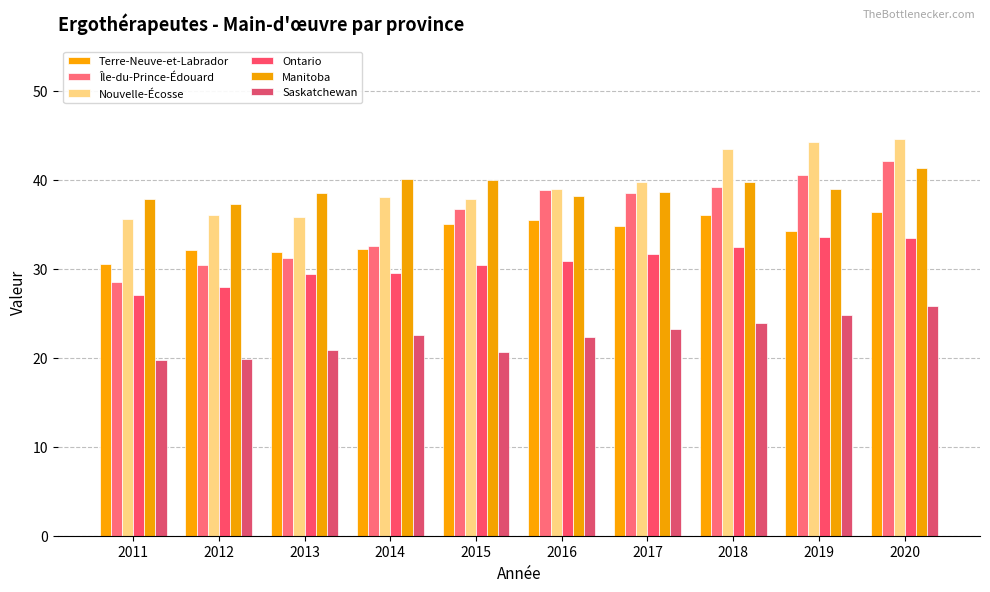

List the labels in order of Manitoba value, smallest first.

2012, 2011, 2016, 2013, 2017, 2019, 2018, 2015, 2014, 2020